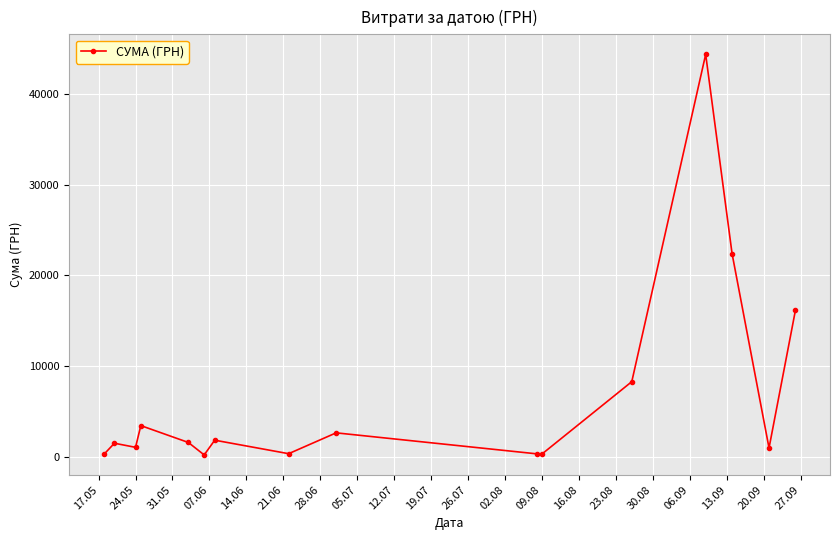

What is the value of the 7th point from the left?

1811.0